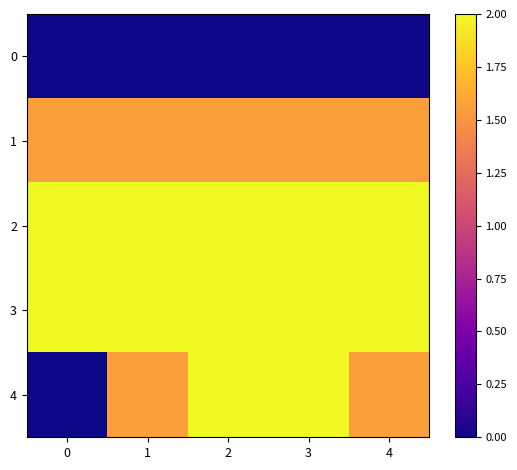

At how many categories does at least one series exceed 1?

5